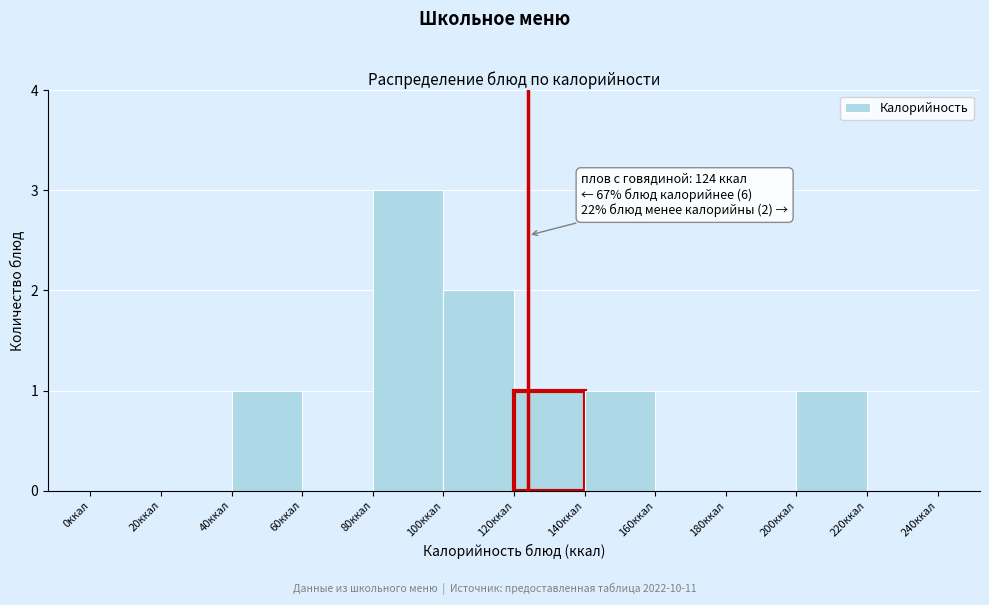

Which range on the x-axis has the tallest bar?

80 to 100